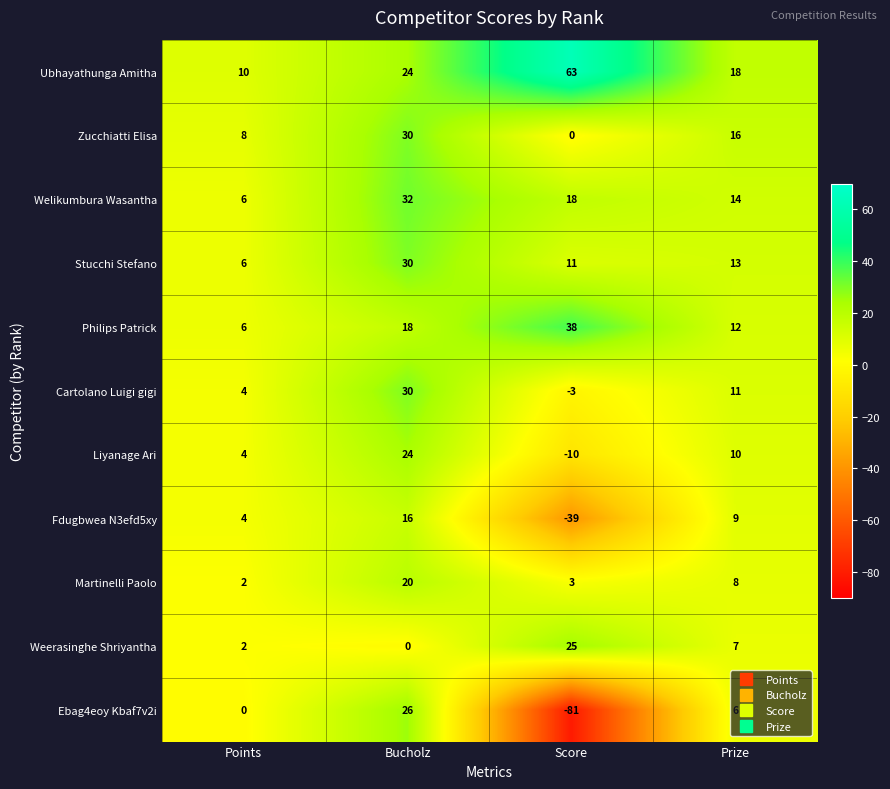

The value of Martinelli Paolo at Points is 3. True or false?

False